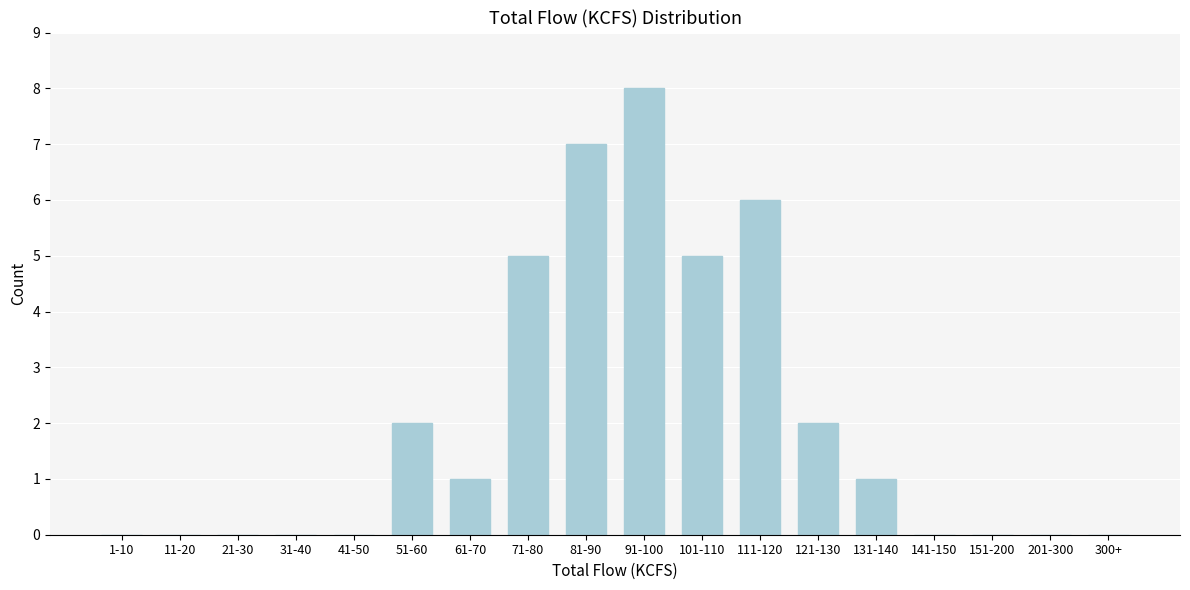

Reading left to right, transcribe all the data shown in this chart.

1-10=0	11-20=0	21-30=0	31-40=0	41-50=0	51-60=2	61-70=1	71-80=5	81-90=7	91-100=8	101-110=5	111-120=6	121-130=2	131-140=1	141-150=0	151-200=0	201-300=0	300+=0